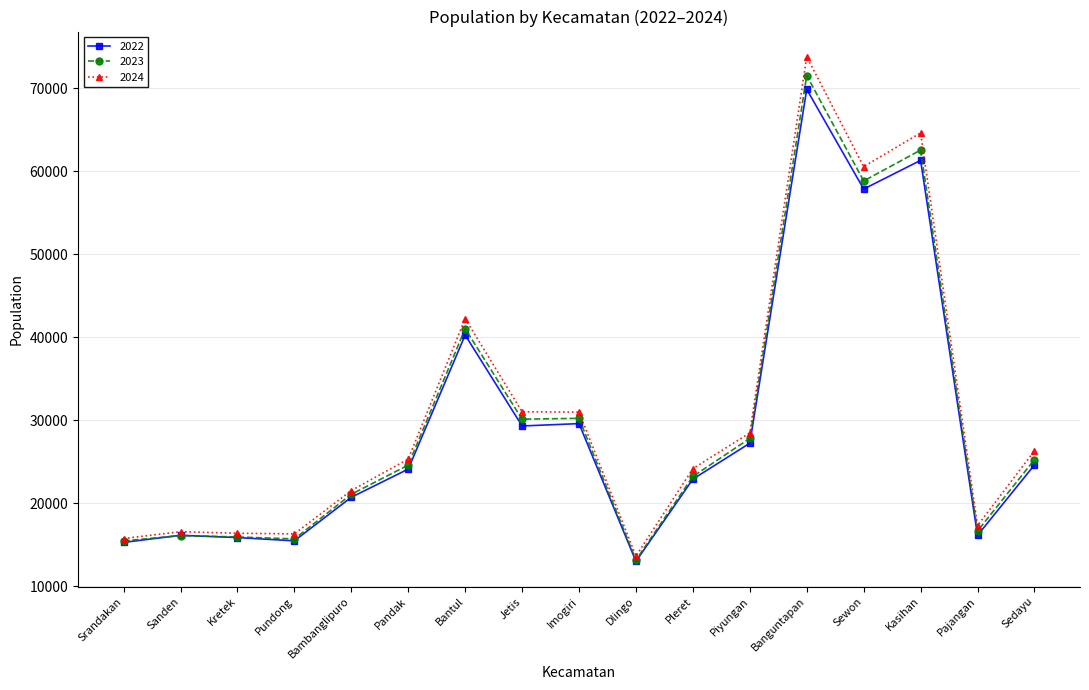

Which series has the largest total across all categories?

2024